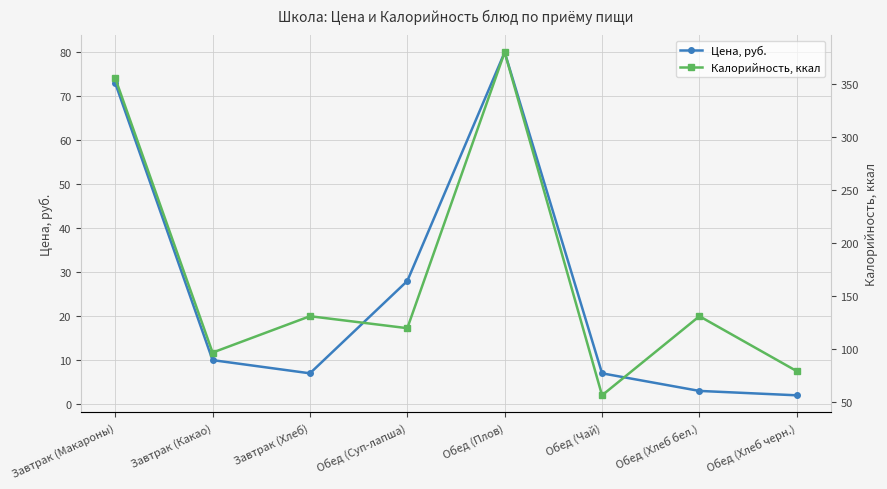

Reading right to left, what are all the values shown in this chart?

Цена, руб.: Обед (Хлеб черн.)=2.0	Обед (Хлеб бел.)=3.0	Обед (Чай)=7.0	Обед (Плов)=80.0	Обед (Суп-лапша)=28.0	Завтрак (Хлеб)=7.0	Завтрак (Какао)=10.0	Завтрак (Макароны)=73.0
Калорийность, ккал: Обед (Хлеб черн.)=79.2	Обед (Хлеб бел.)=131.0	Обед (Чай)=56.4	Обед (Плов)=379.9	Обед (Суп-лапша)=119.7	Завтрак (Хлеб)=131.0	Завтрак (Какао)=96.7	Завтрак (Макароны)=355.5